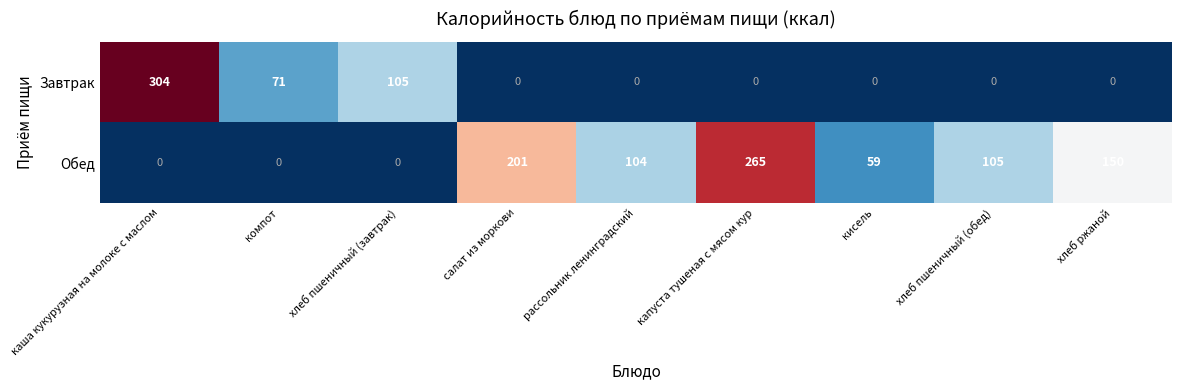

At how many categories does at least one series exceed 75?

7